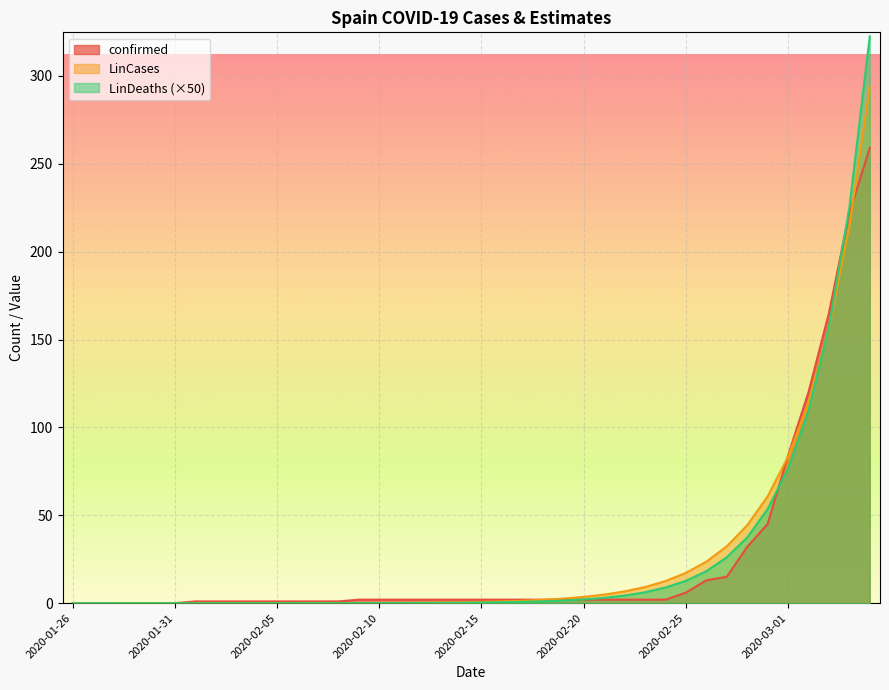

At which category is the sum across all series the highest?

2020-03-05